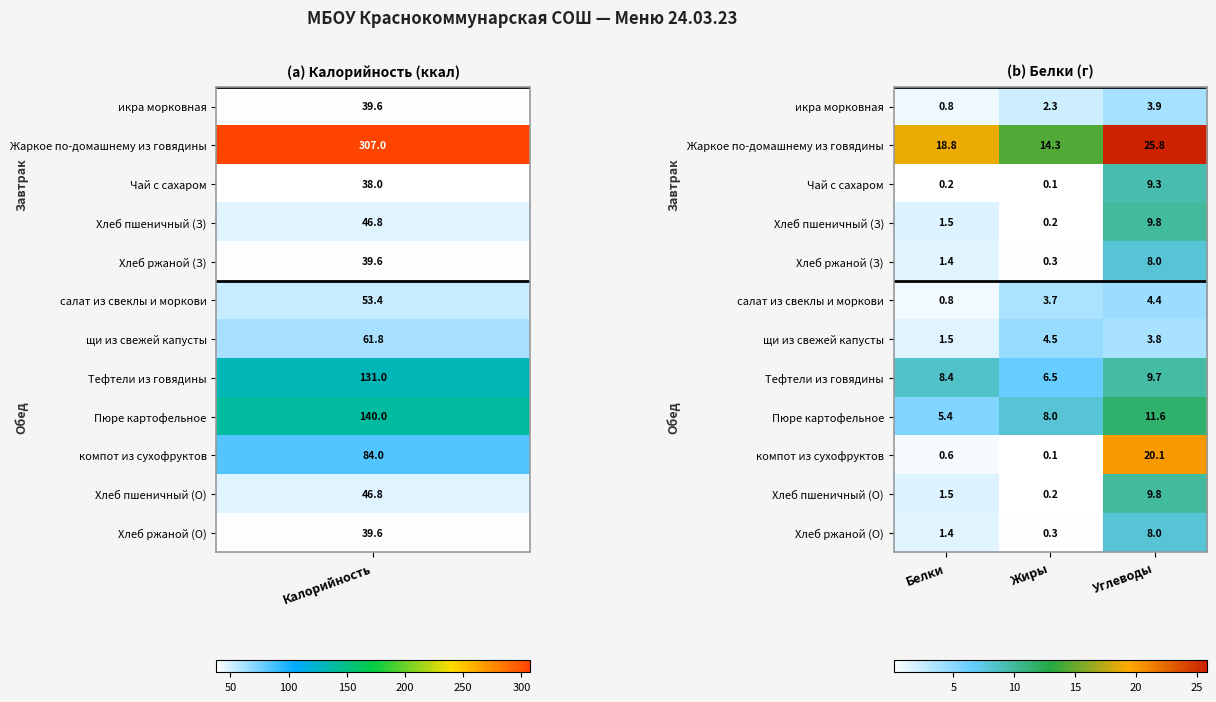

Which series has the widest spread of values?

компот из сухофруктов